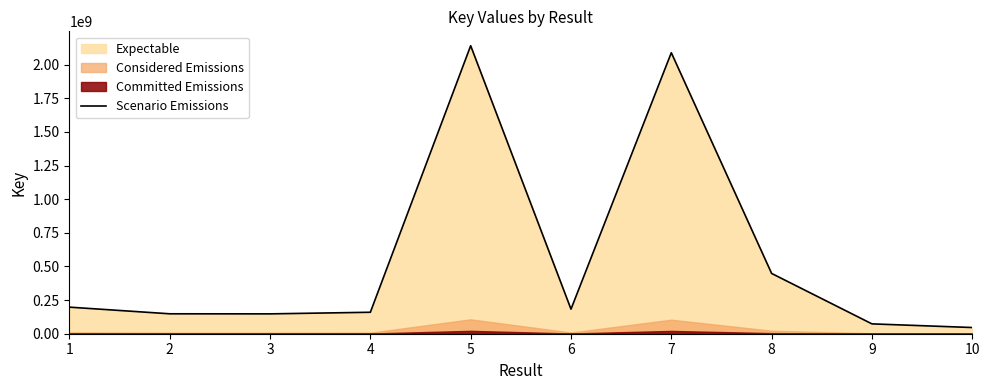

List the labels in order of value, smallest first.

10, 9, 3, 2, 4, 6, 1, 8, 7, 5